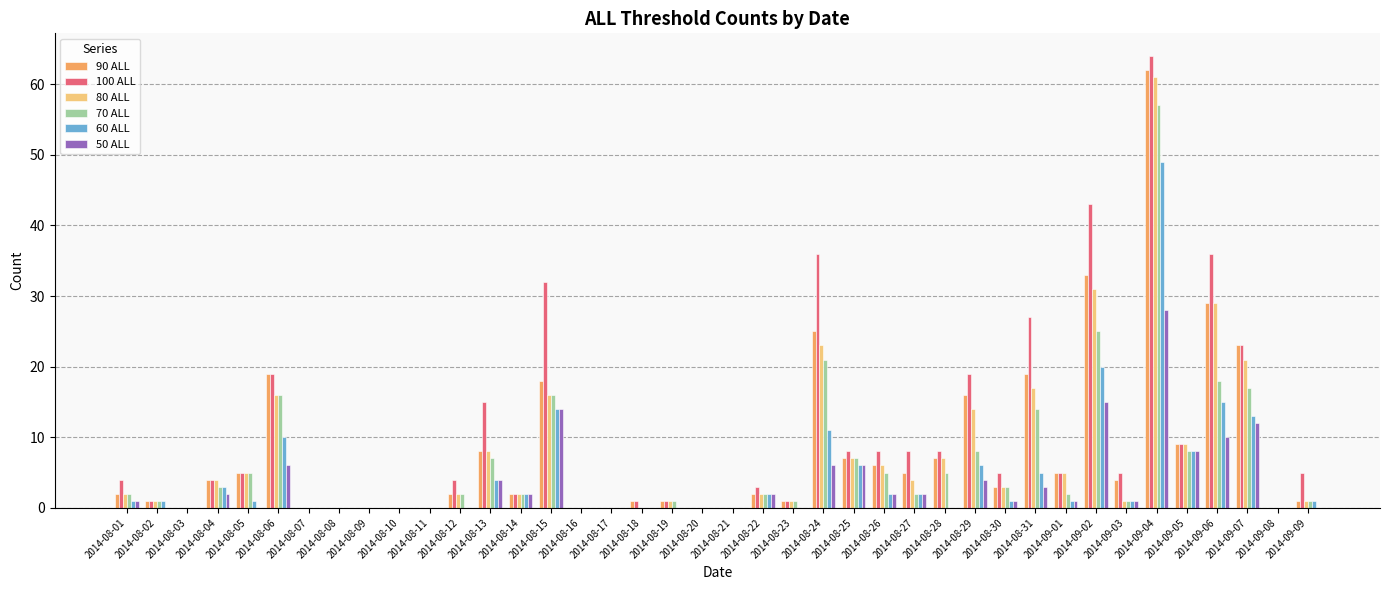

What are all the series names shown in the legend?

90 ALL, 100 ALL, 80 ALL, 70 ALL, 60 ALL, 50 ALL